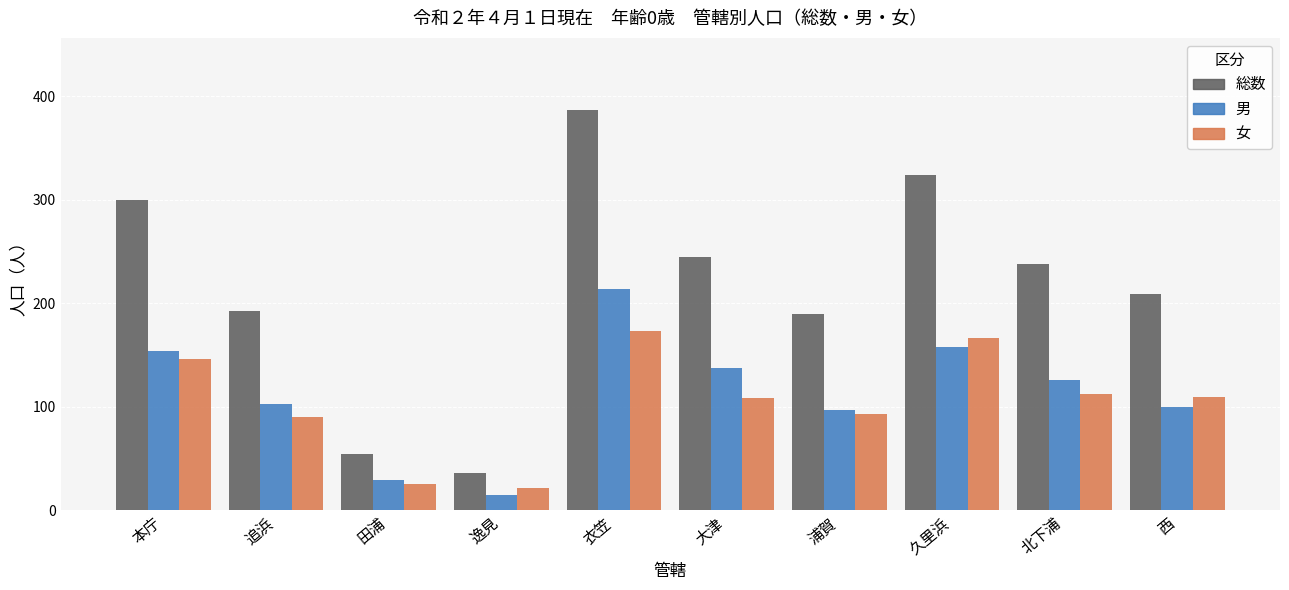

What is the average value of the 総数 series?

218